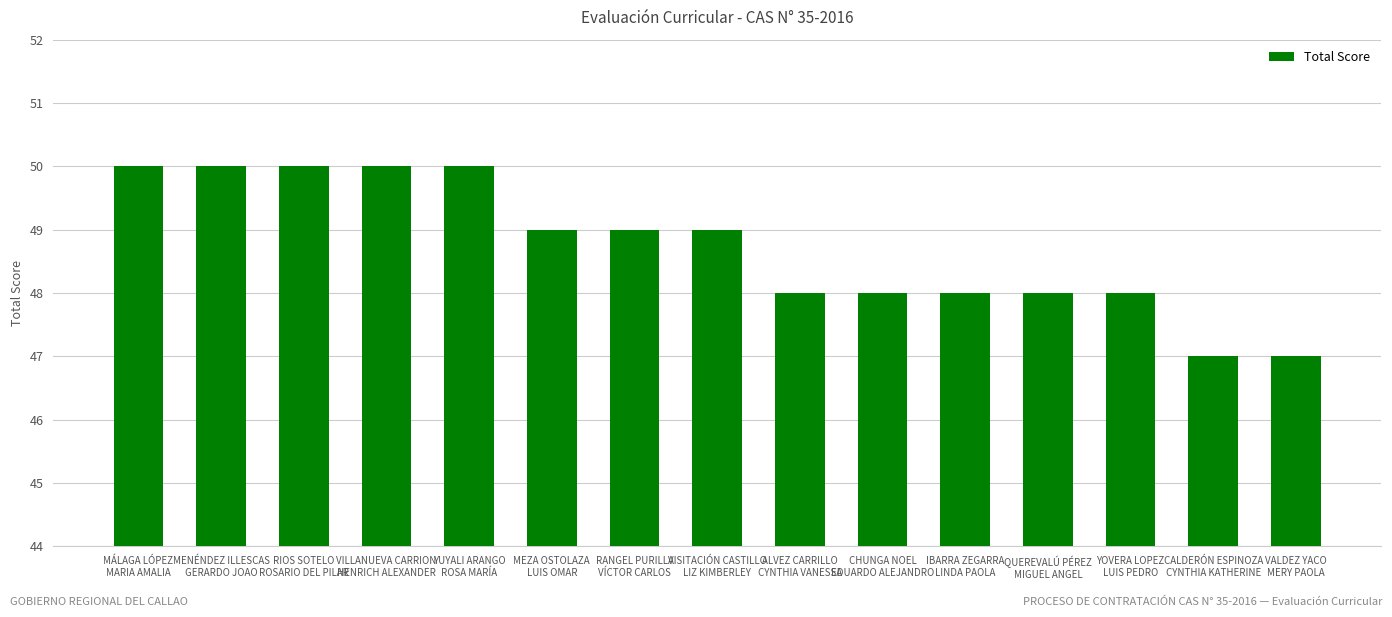

What is the ratio of the value at IBARRA ZEGARRA
LINDA PAOLA to the value at RIOS SOTELO
ROSARIO DEL PILAR?

1.0